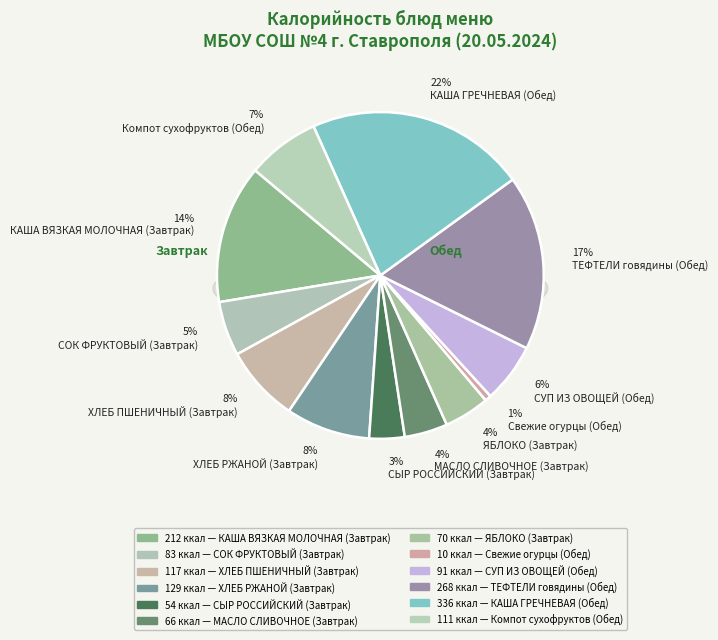

Does any single category account for the majority?

No